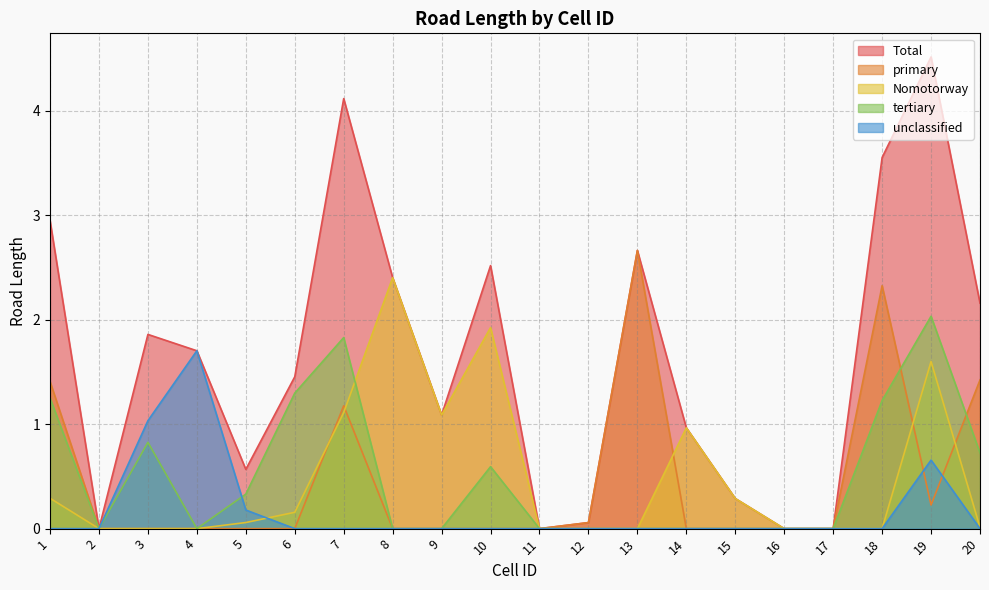

What is the difference between the maximum and minimum values in the Nomotorway series?

2.4